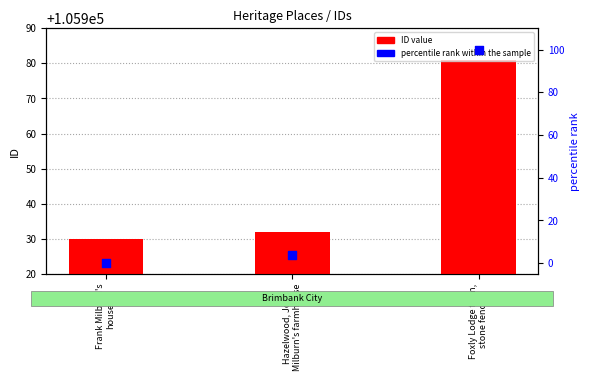

What is the total value across all series at Foxly Lodge farm,
stone fences?

106081.0